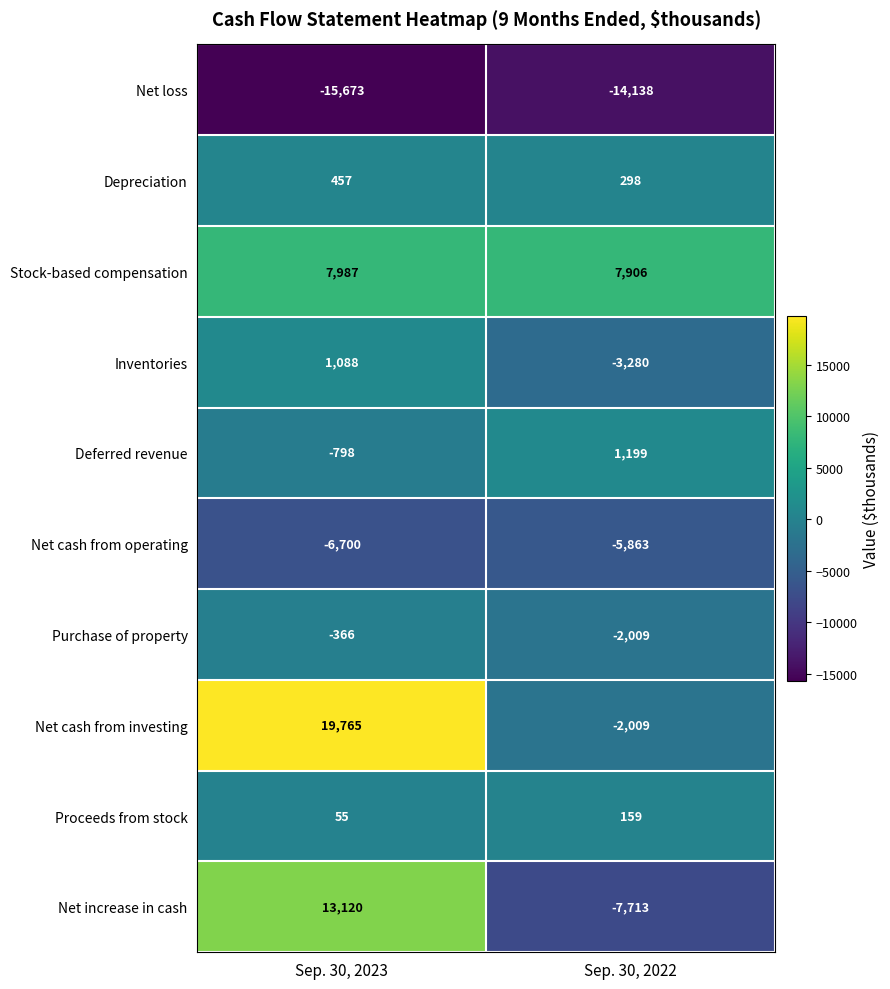

At which label is Net cash from operating closest to -6281?

Sep. 30, 2022